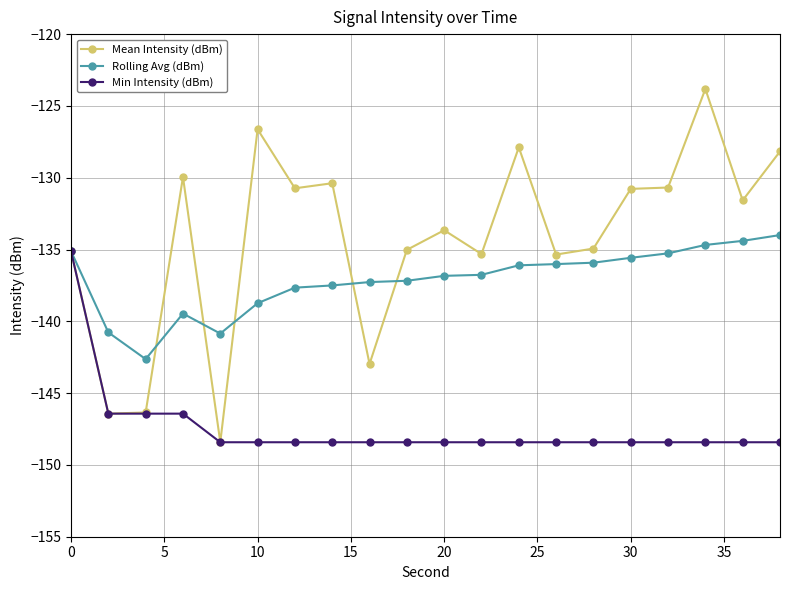

True or false: Rolling Avg (dBm) has more than 0 points higher than both neighbors.

True